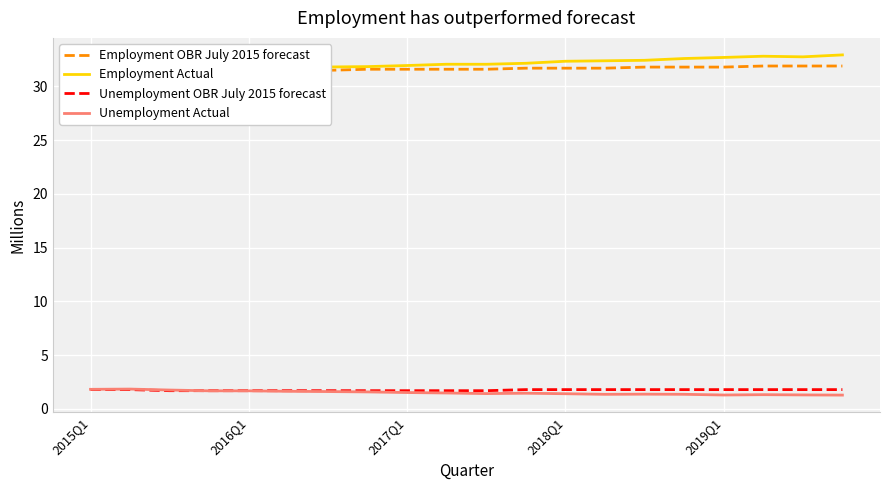

Reading left to right, what are all the values shown in this chart?

Employment OBR July 2015 forecast: 31.1	31.2	31.3	31.3	31.4	31.5	31.5	31.6	31.6	31.6	31.6	31.7	31.7	31.7	31.8	31.8	31.8	31.9	31.9	31.9
Employment Actual: 31.2	31.1	31.3	31.5	31.6	31.7	31.8	31.8	31.9	32.1	32.1	32.2	32.3	32.4	32.4	32.6	32.7	32.8	32.8	32.9
Unemployment OBR July 2015 forecast: 1.8	1.8	1.7	1.7	1.7	1.7	1.7	1.7	1.7	1.7	1.7	1.8	1.8	1.8	1.8	1.8	1.8	1.8	1.8	1.8
Unemployment Actual: 1.8	1.8	1.8	1.7	1.7	1.6	1.6	1.6	1.5	1.5	1.4	1.5	1.4	1.4	1.4	1.4	1.3	1.3	1.3	1.3